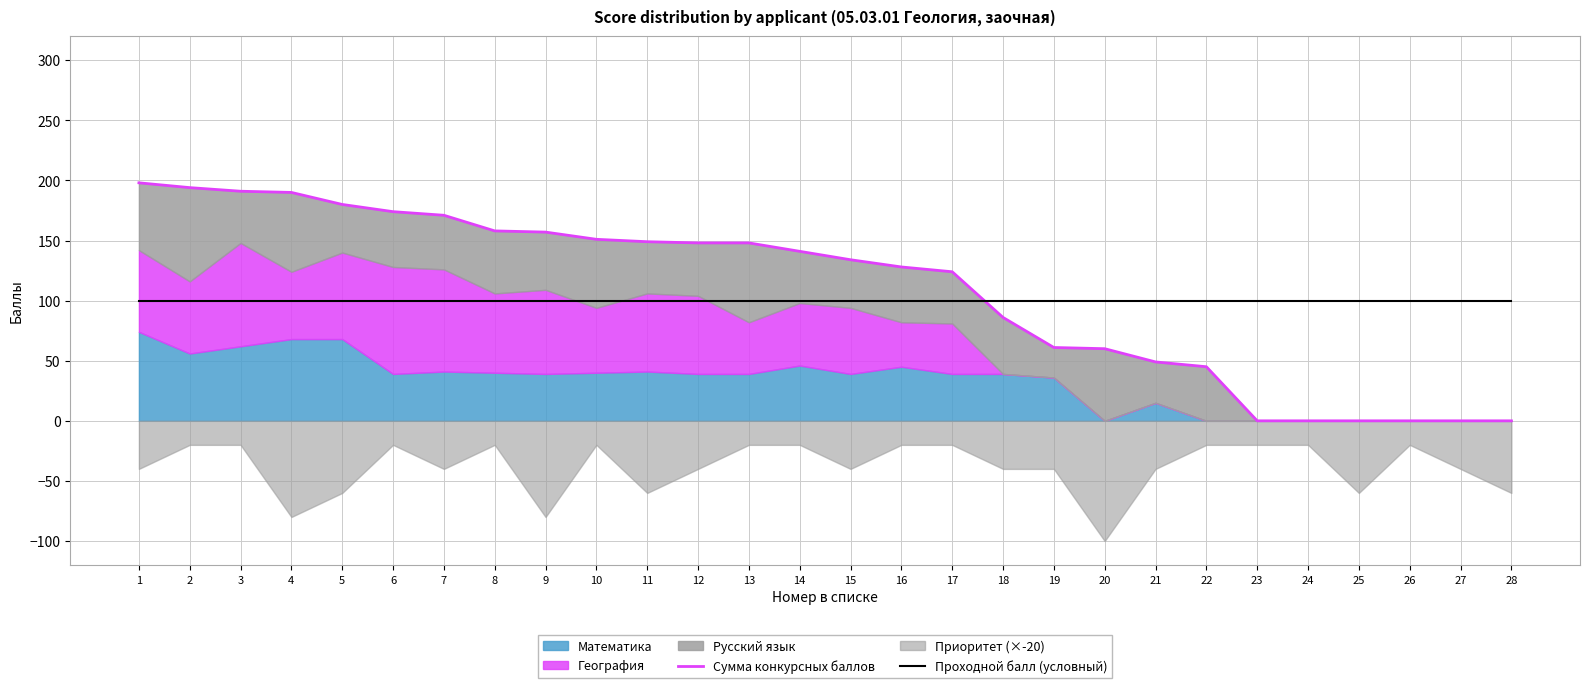

At how many categories does at least one series exceed 163?

7